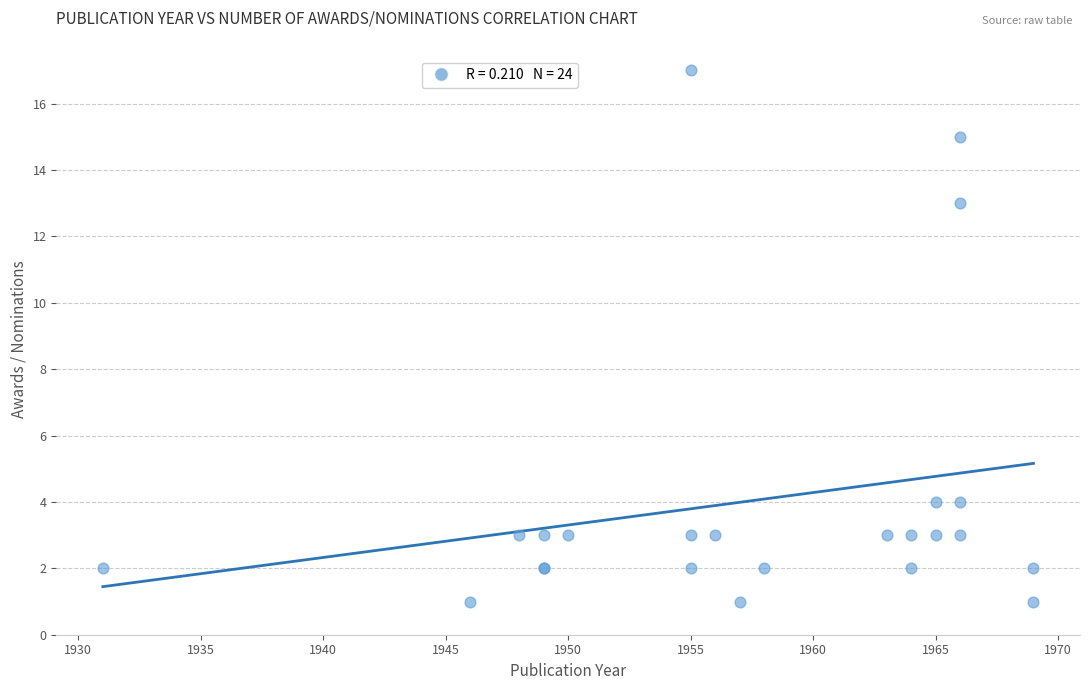

What Y value in the scatter plot is closest to 9?

13